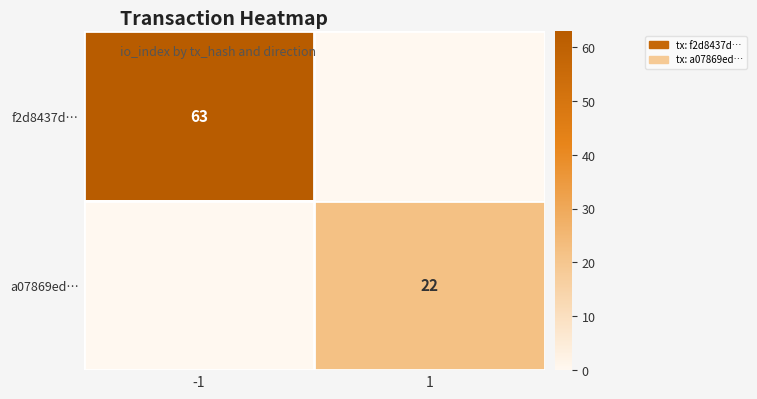

Which category has the highest value across all series?

-1